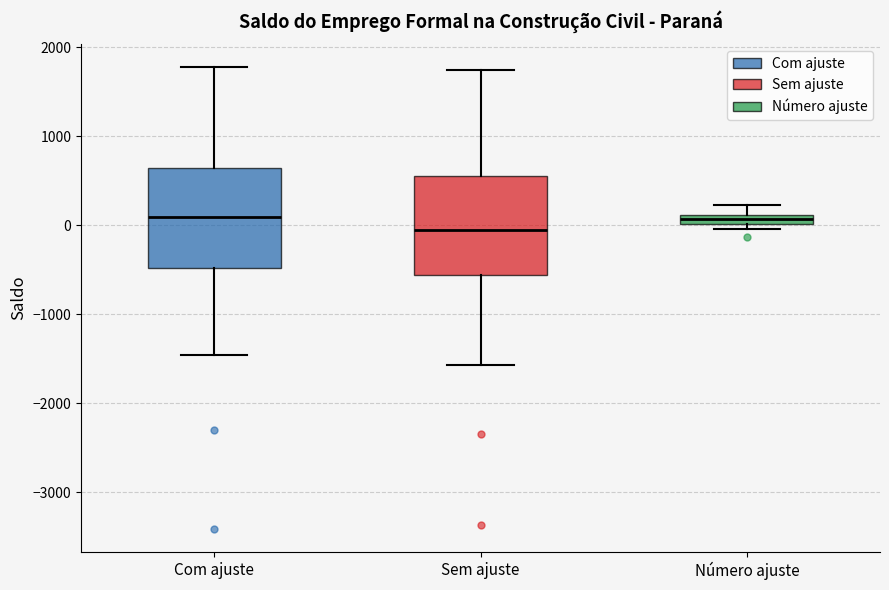

Where is the upper edge of the box for Número ajuste on the y-axis? The values are not printed on the chart, so give them approximately, as read against the axis.

100